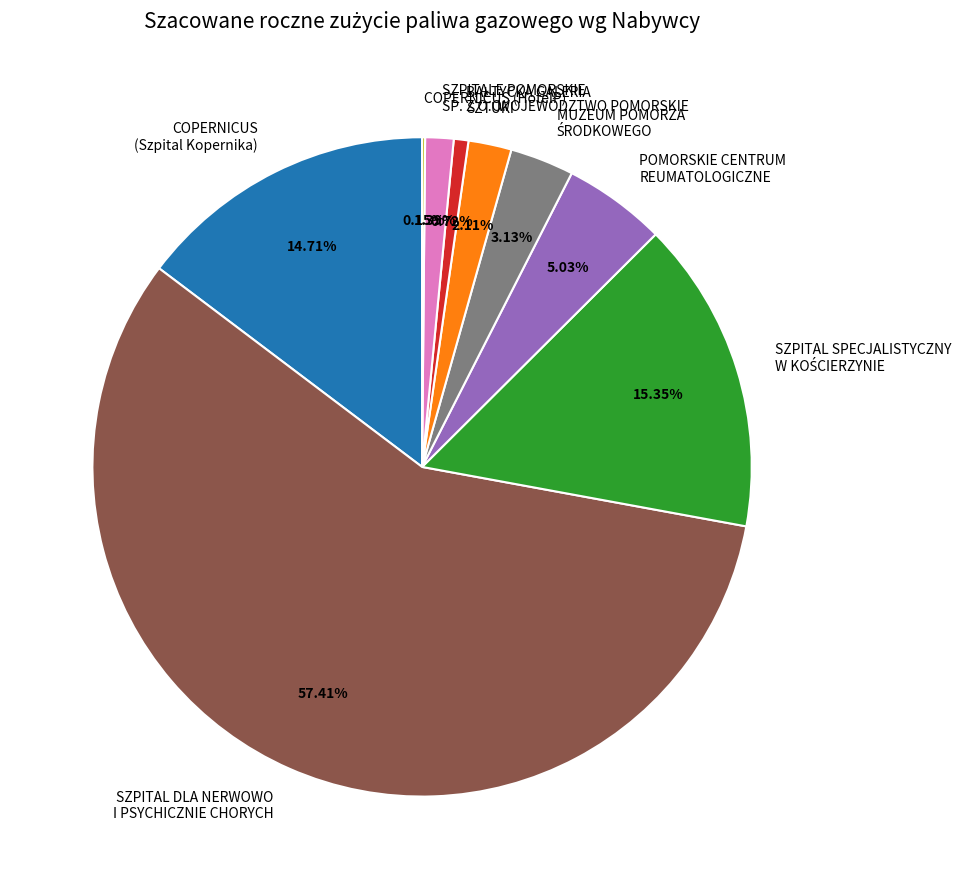

Which slice represents more than half of the pie?

SZPITAL DLA NERWOWO I PSYCHICZNIE CHORYCH